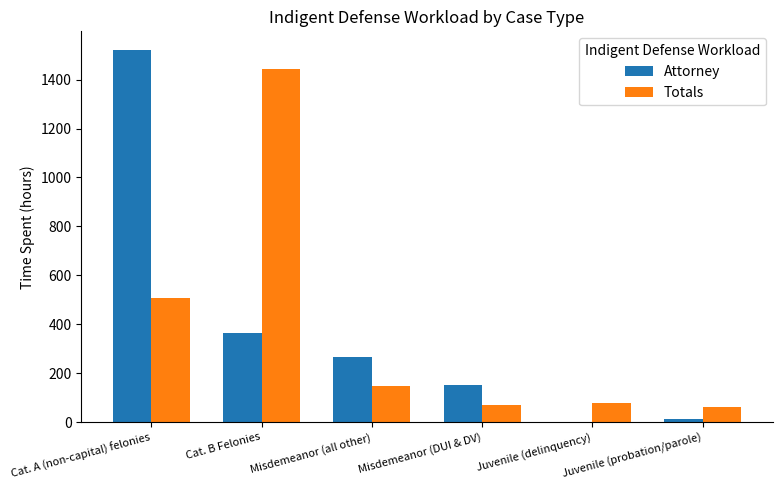

How many groups of bars are there?

6